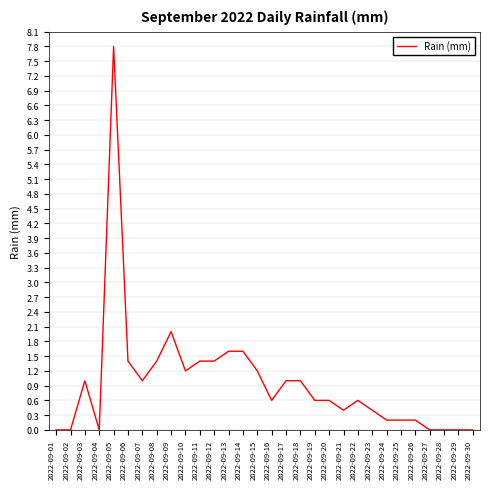

What is the difference between the second highest and second lowest values?

2.0